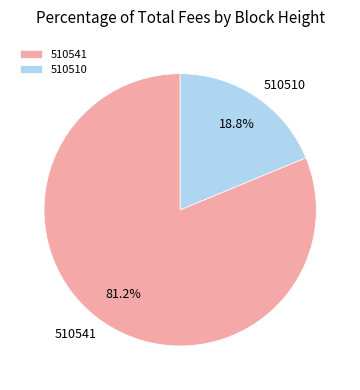

Is the sum of 510541 and 510510 greater than half?

Yes